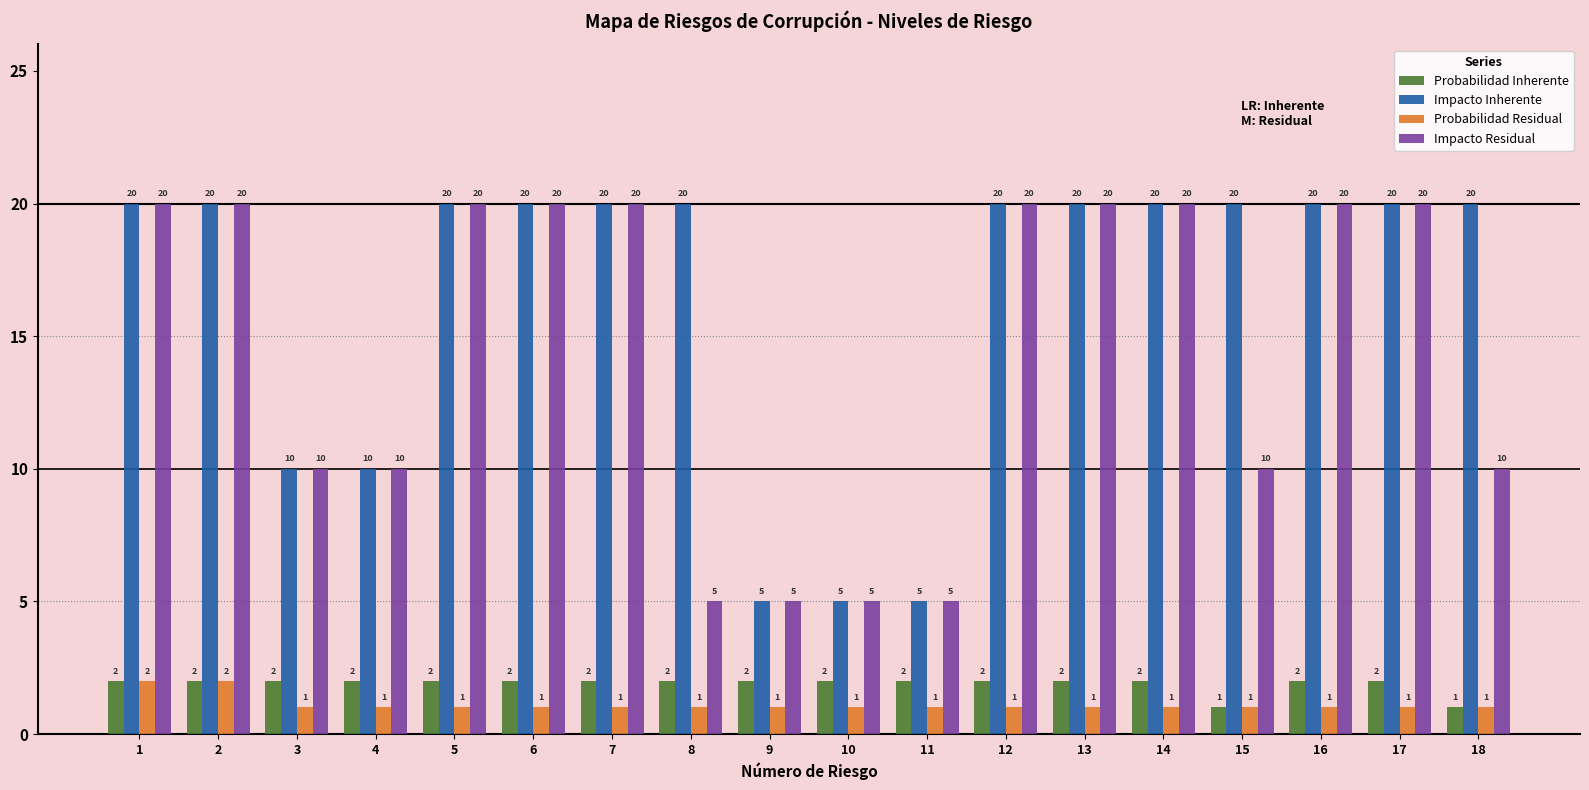

What is the average value of the Probabilidad Residual series?

1